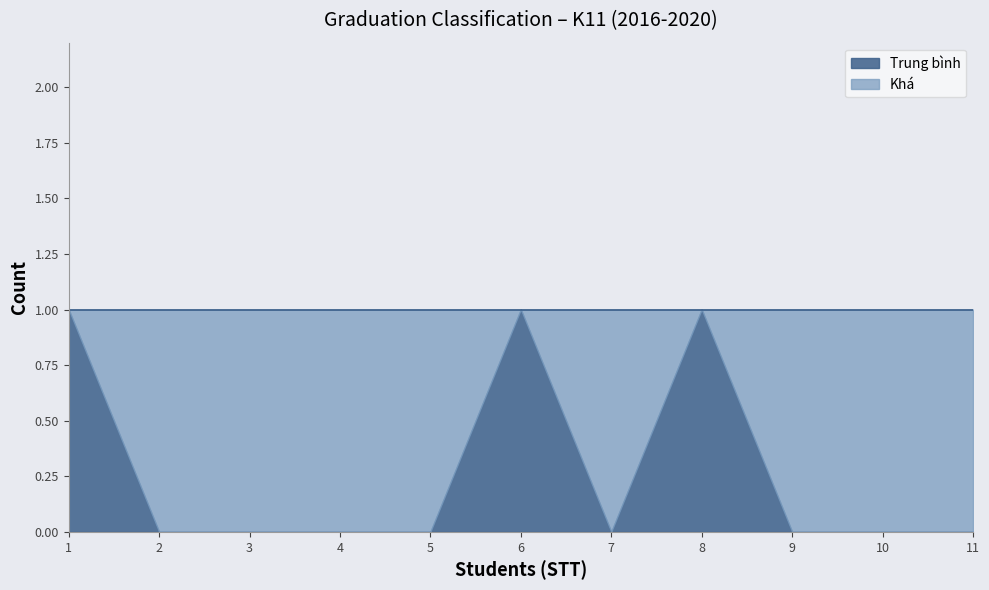

The value at Phùng Đức Lung is 7. True or false?

False